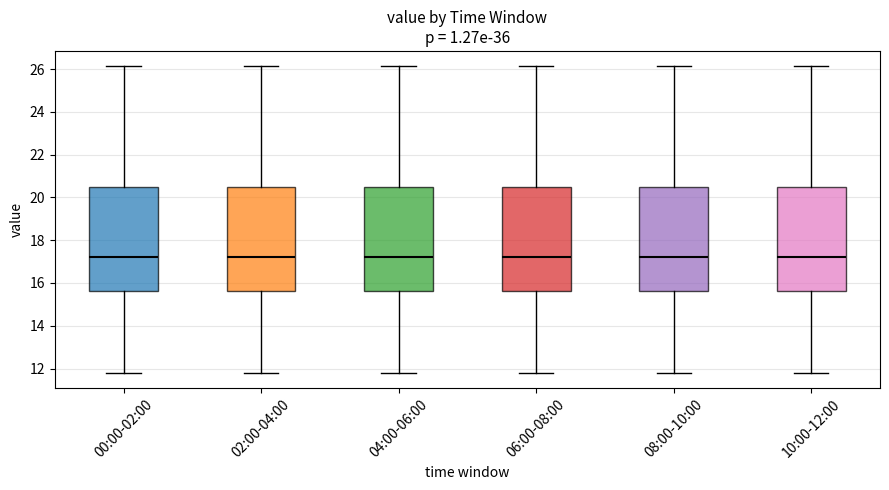

Where does the upper whisker of the box for 04:00-06:00 end on the y-axis? The values are not printed on the chart, so give them approximately, as read against the axis.

26.2